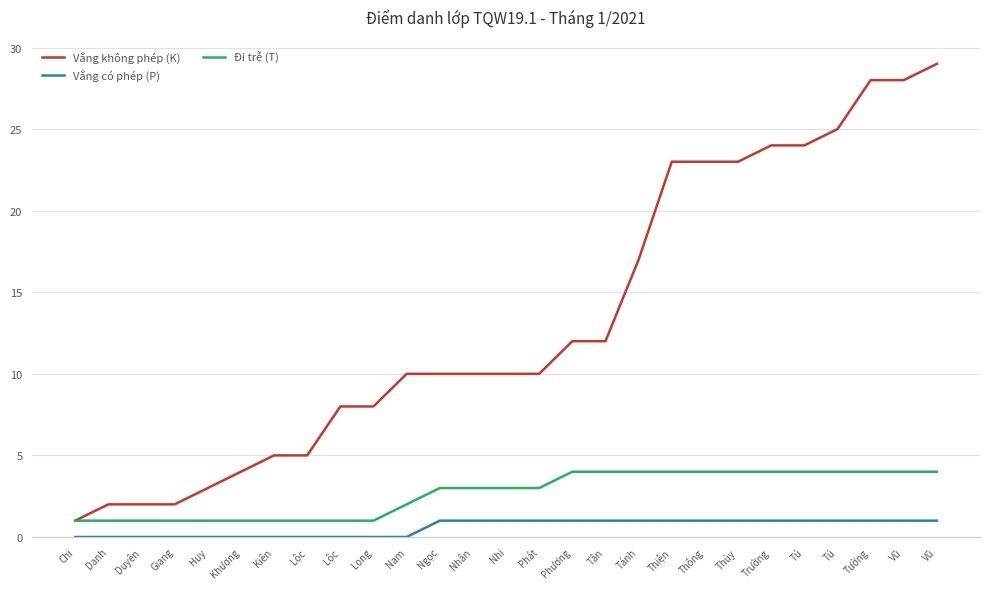

What are all the series names shown in the legend?

Vắng không phép (K), Vắng có phép (P), Đi trễ (T)